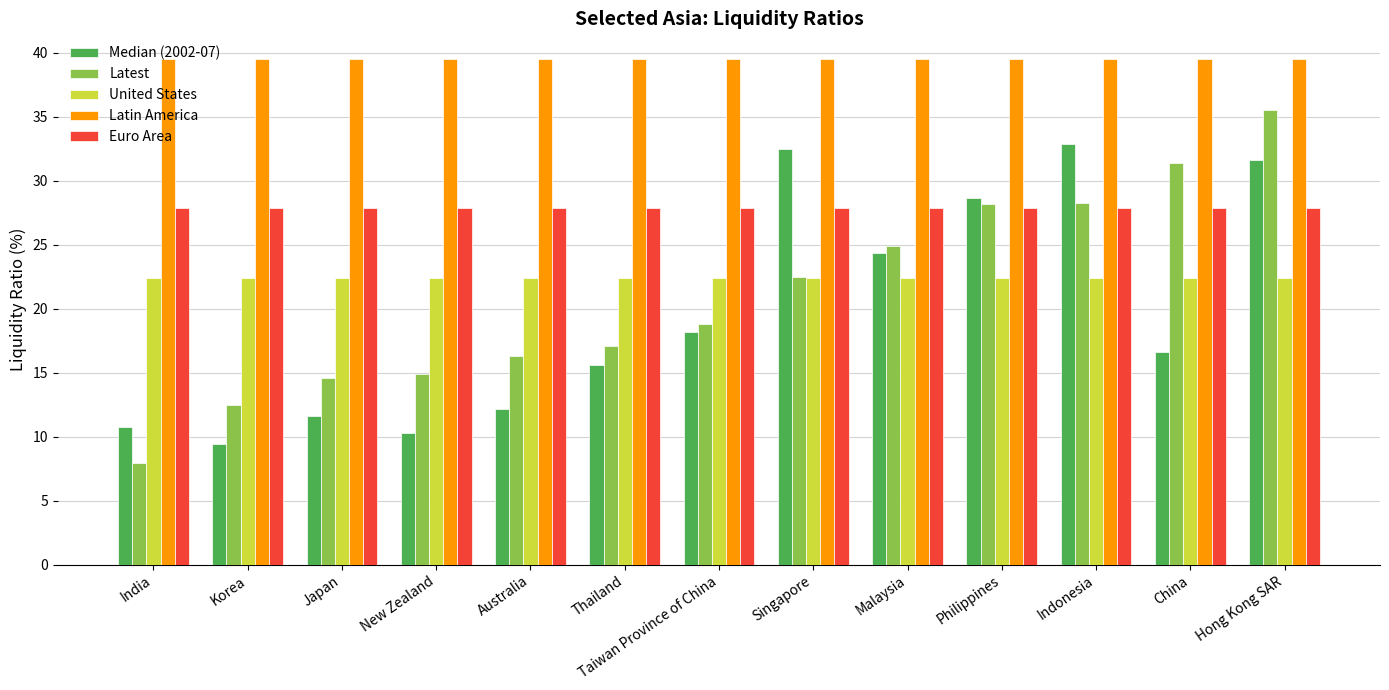

What are all the series names shown in the legend?

Median (2002-07), Latest, United States, Latin America, Euro Area